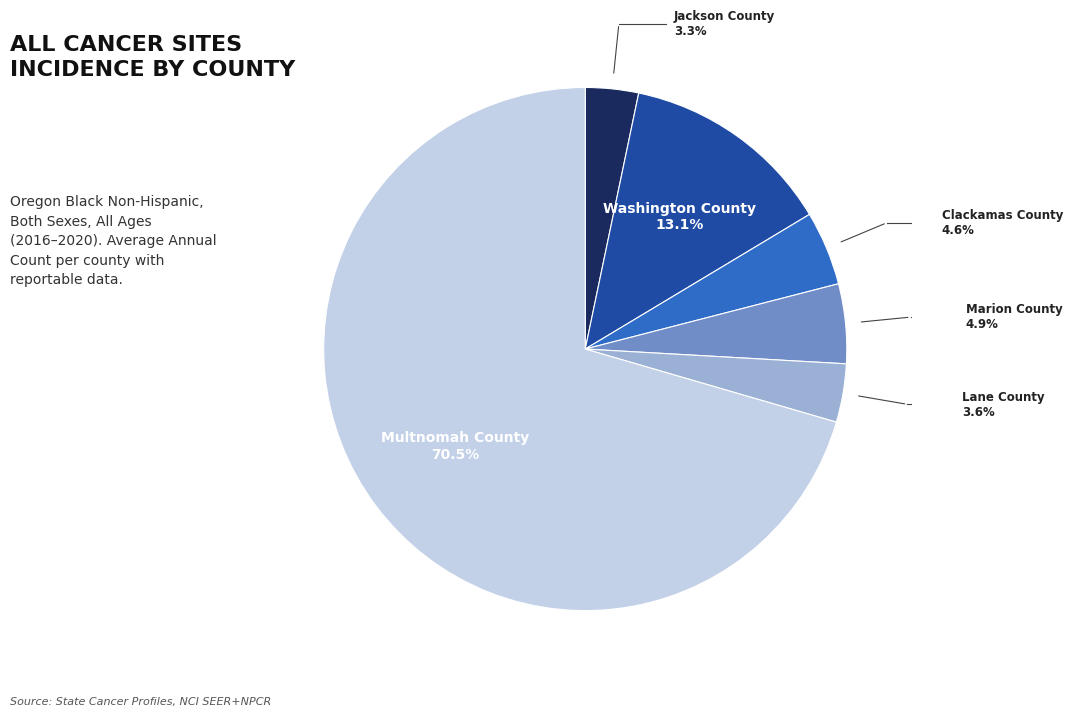

Which slice is the largest?

Multnomah County